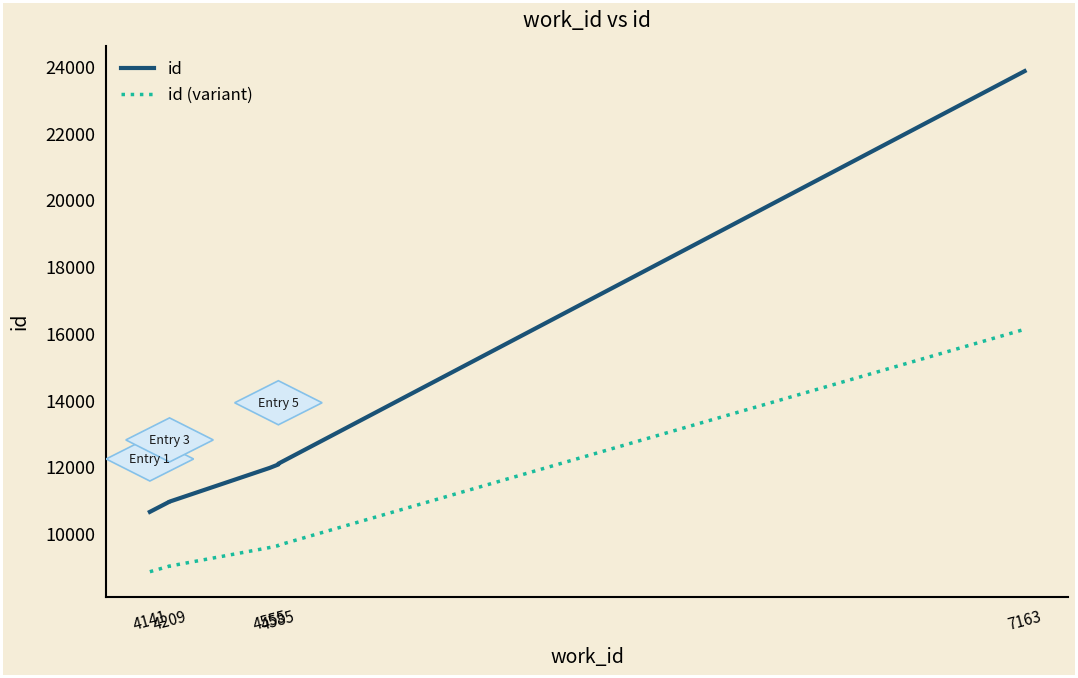

Which series has the largest total across all categories?

id